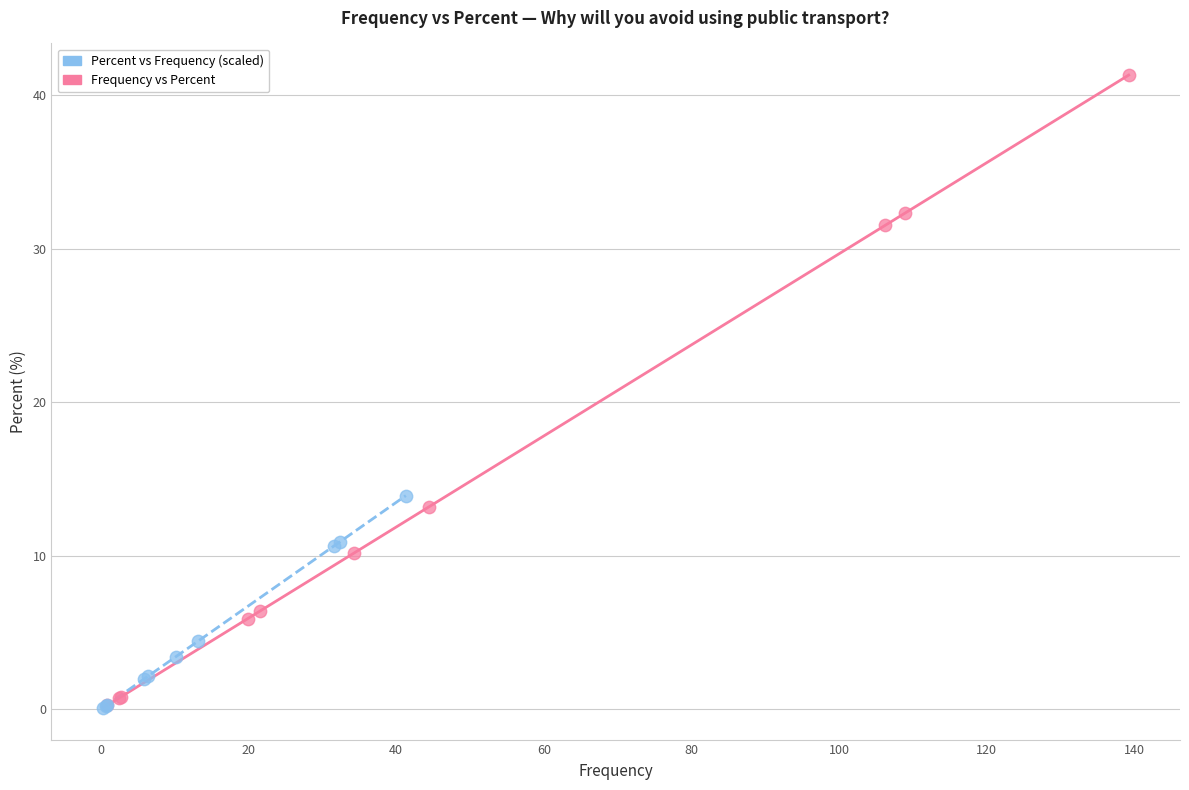

Which series contains the highest Y value?

Frequency vs Percent